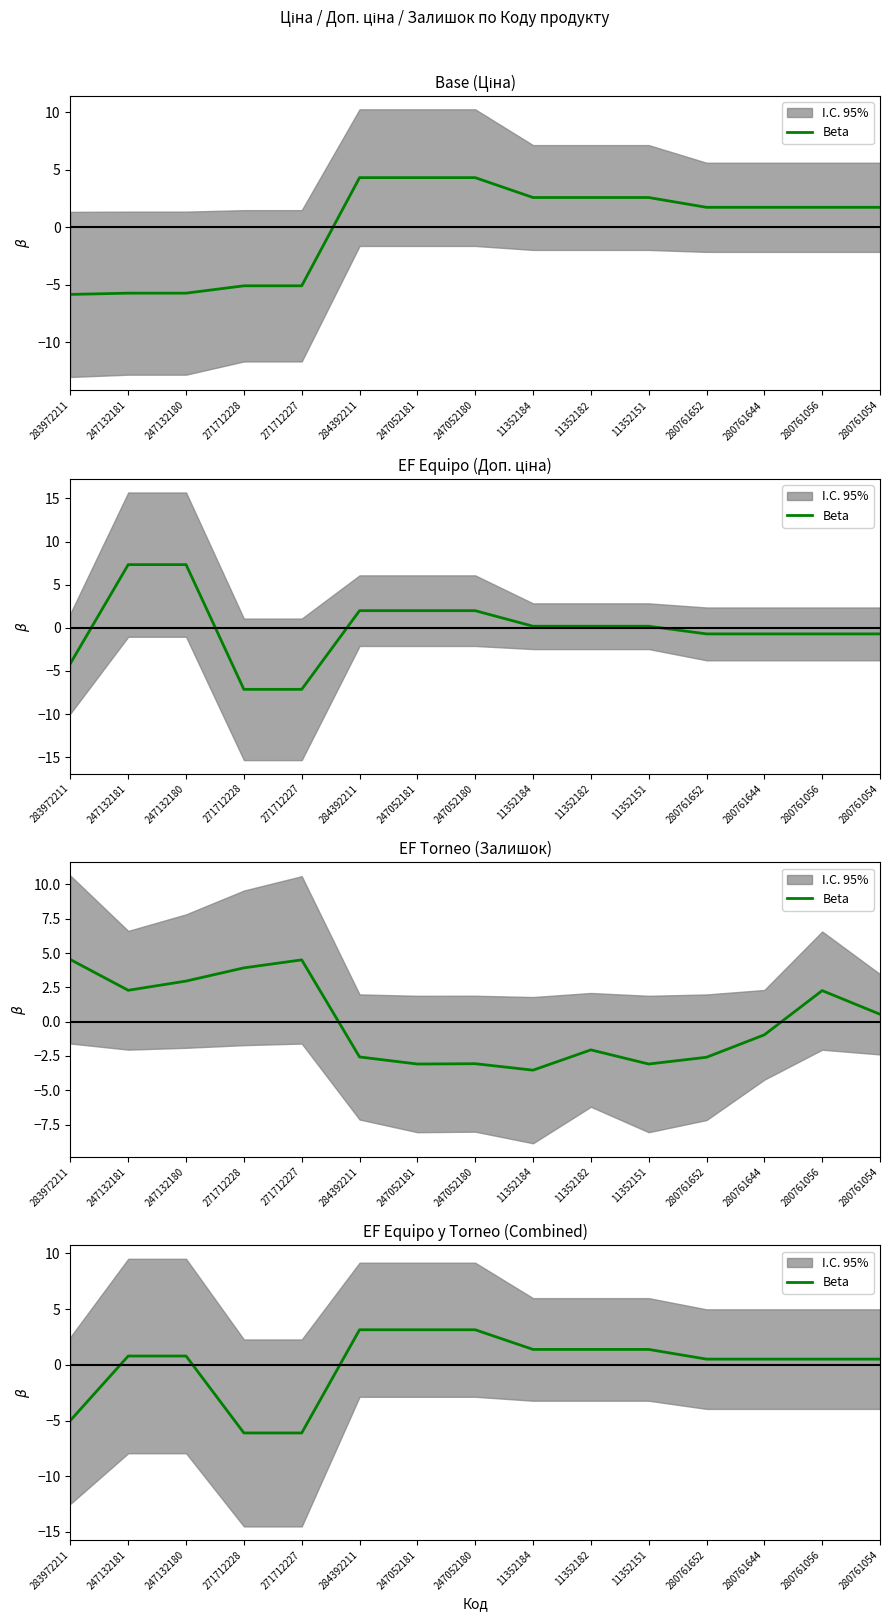

Which label corresponds to the smallest value in the chart?

271712228